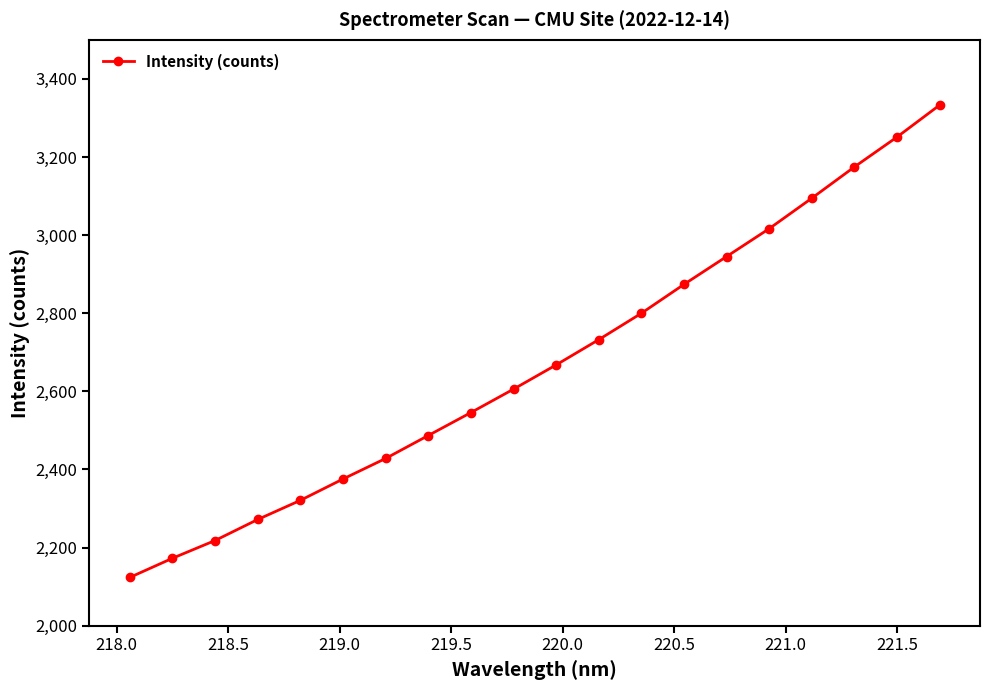

What is the value of the 10th point from the left?

2605.6